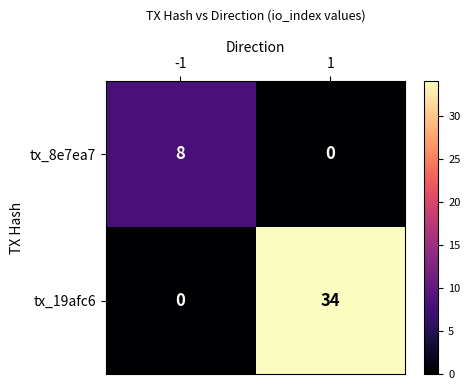

What is the total value across all series at -1?

8